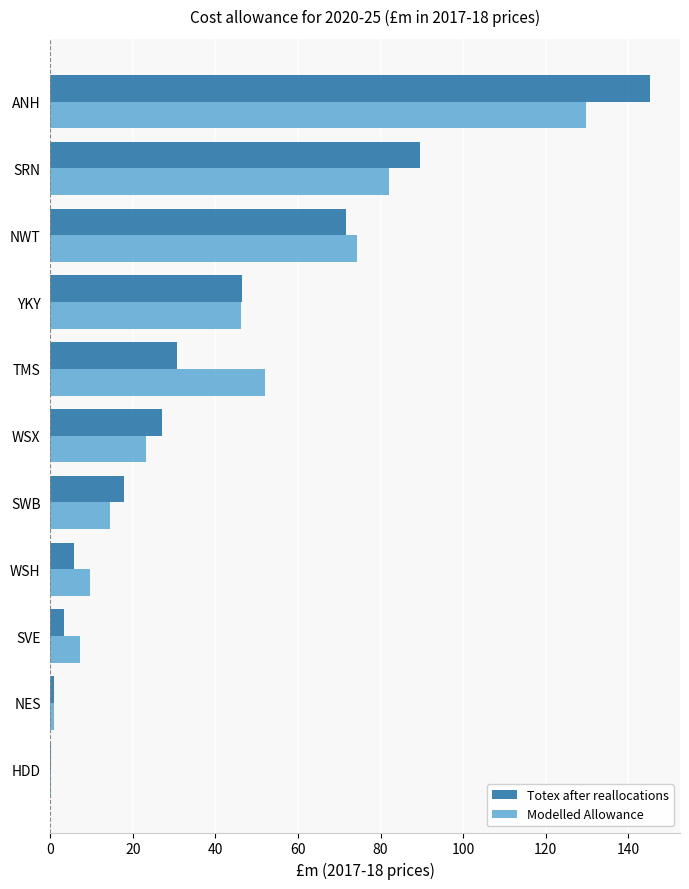

At which category is the sum across all series the highest?

ANH